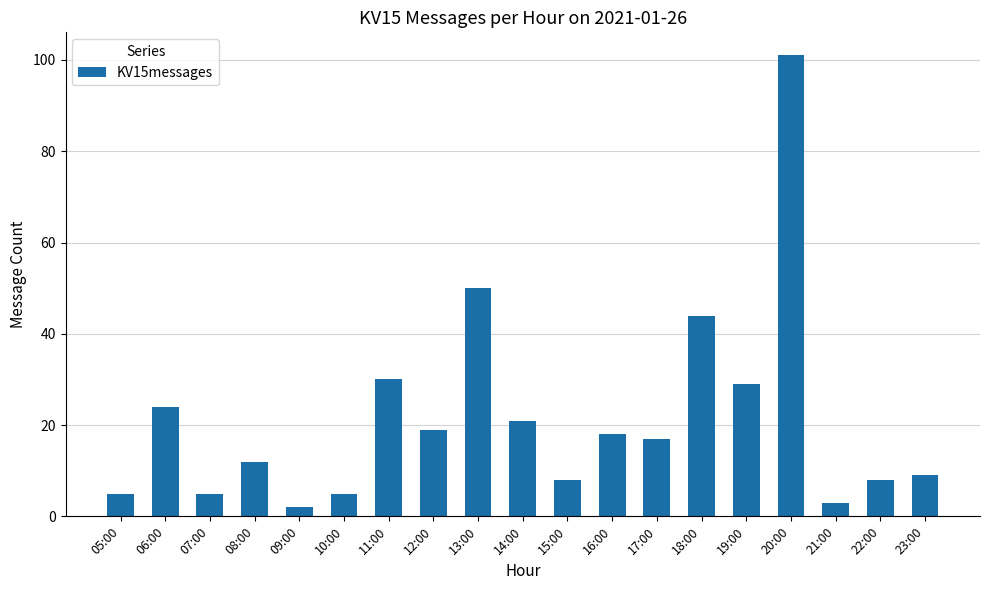

How many data points are less than 17?

9